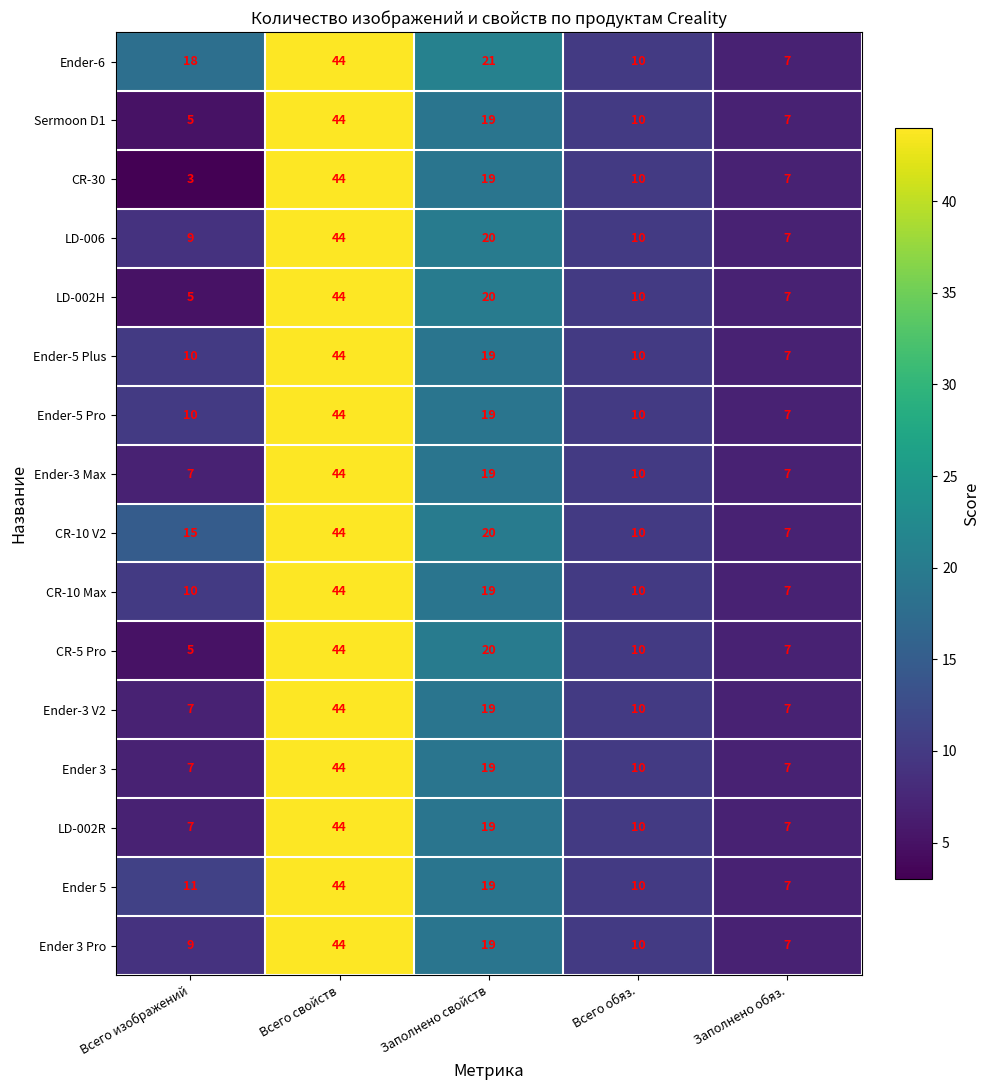

How many series are shown in this chart?

16